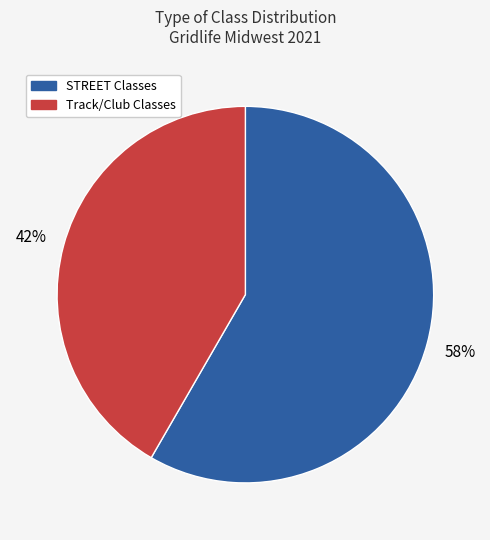

Count the number of slices in the pie.

2